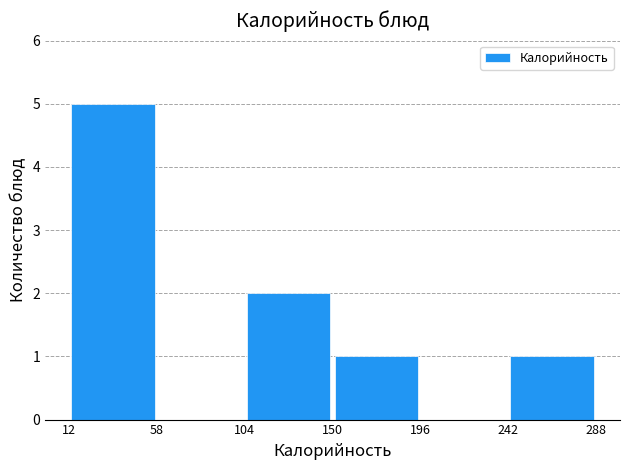

Reading left to right, transcribe this chart: for each bar, give the range it covers on the x-axis and its height. The values are not printed on the chart, so give them approximately, as read against the axis.

12 to 58: 5
58 to 104: 0
104 to 150: 2
150 to 196: 1
196 to 242: 0
242 to 288: 1